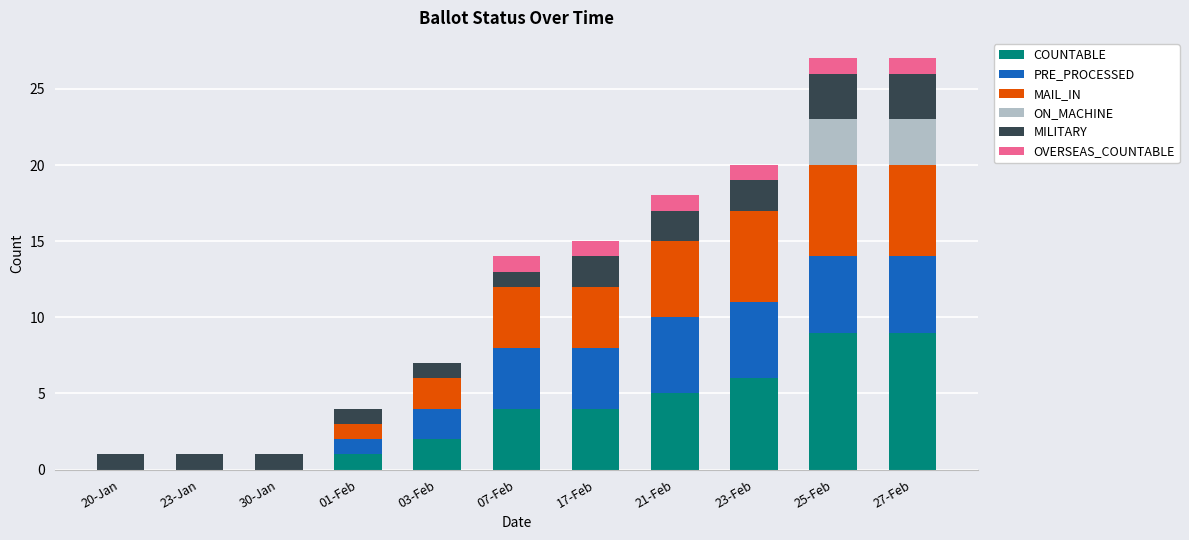

What is the total value across all series at 07-Feb?

14